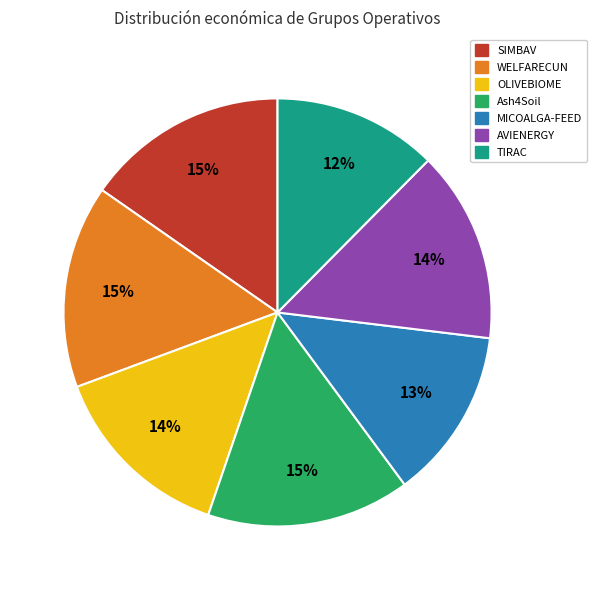

To the nearest percent, what is the average slice percentage?

14%